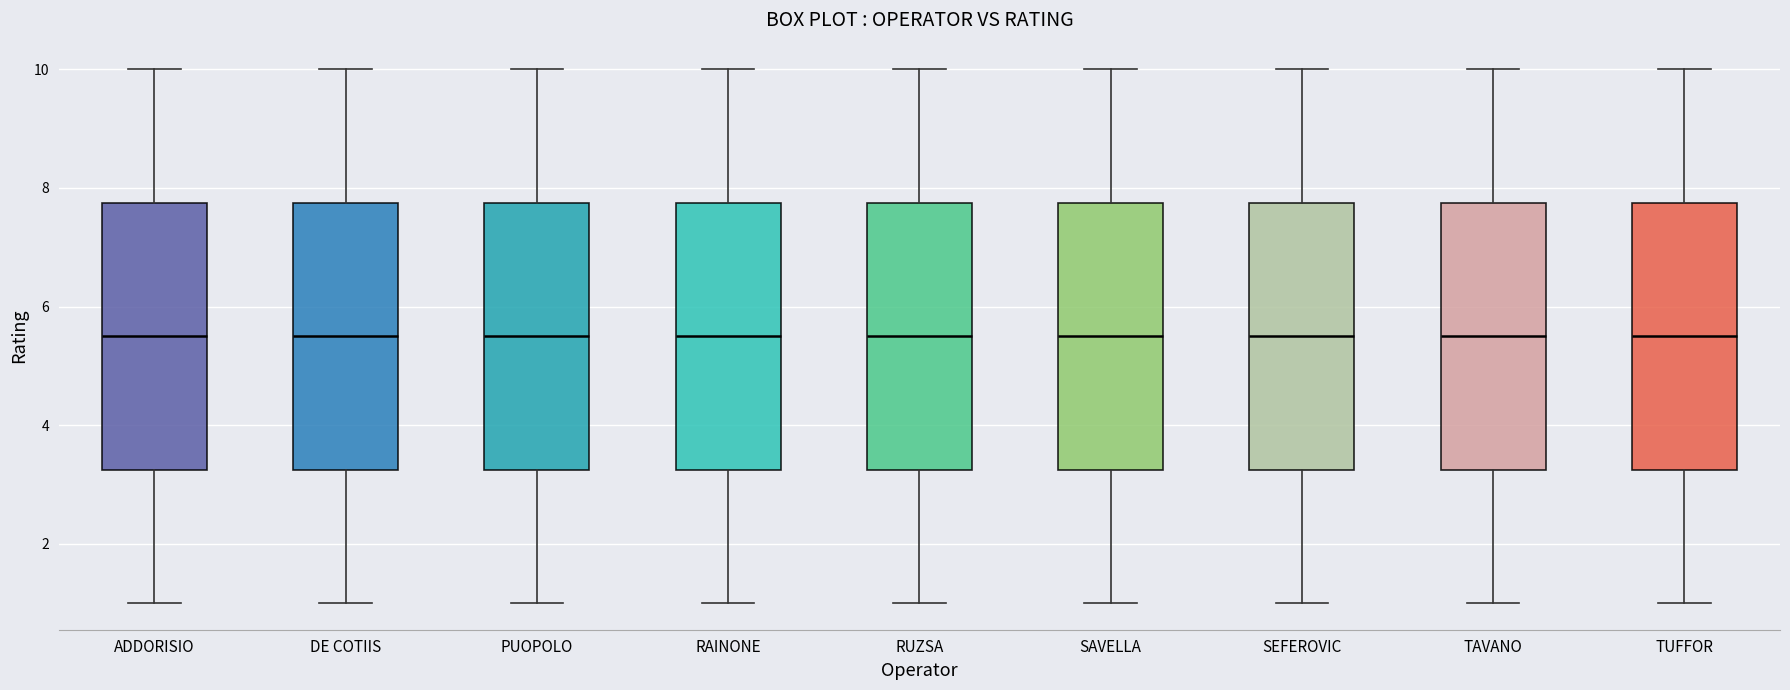

Reading left to right, read every box against the y-axis: the position of its median line, the range the box covers, and the ends of its whiskers. The values are not printed on the chart, so give them approximately, as read against the axis.

ADDORISIO: median 5.6, box 3.2 to 7.8, whiskers 1.0 to 10.0
DE COTIIS: median 5.6, box 3.2 to 7.8, whiskers 1.0 to 10.0
PUOPOLO: median 5.6, box 3.2 to 7.8, whiskers 1.0 to 10.0
RAINONE: median 5.6, box 3.2 to 7.8, whiskers 1.0 to 10.0
RUZSA: median 5.6, box 3.2 to 7.8, whiskers 1.0 to 10.0
SAVELLA: median 5.6, box 3.2 to 7.8, whiskers 1.0 to 10.0
SEFEROVIC: median 5.6, box 3.2 to 7.8, whiskers 1.0 to 10.0
TAVANO: median 5.6, box 3.2 to 7.8, whiskers 1.0 to 10.0
TUFFOR: median 5.6, box 3.2 to 7.8, whiskers 1.0 to 10.0